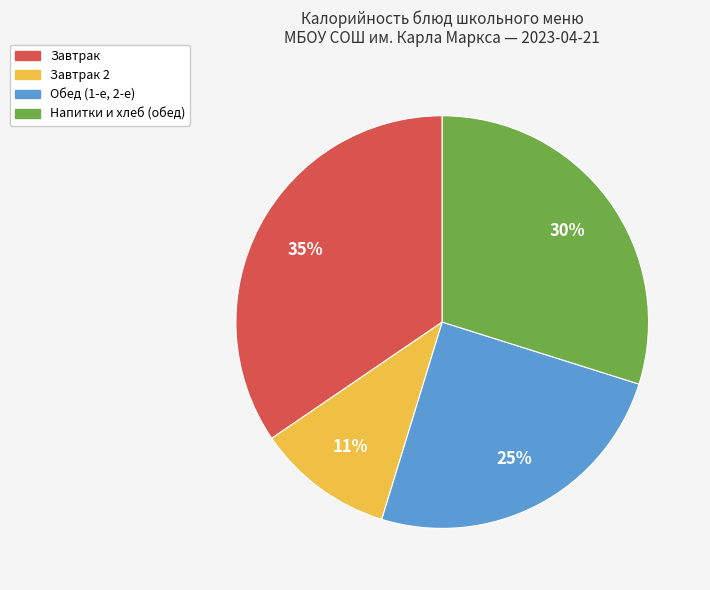

To the nearest percent, what is the difference between the largest and smallest slice percentages?

24%